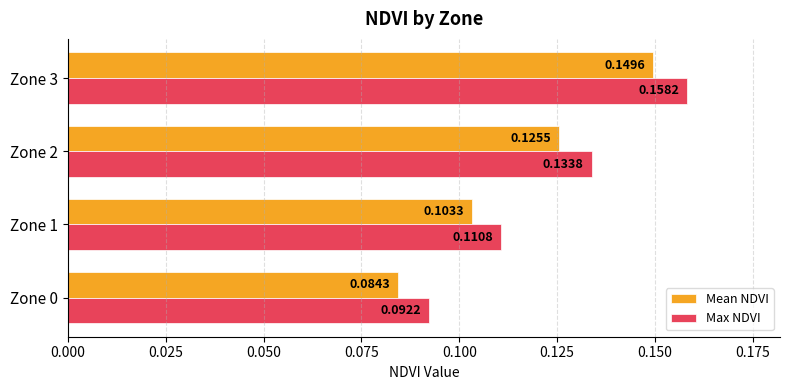

What are all the series names shown in the legend?

Mean NDVI, Max NDVI